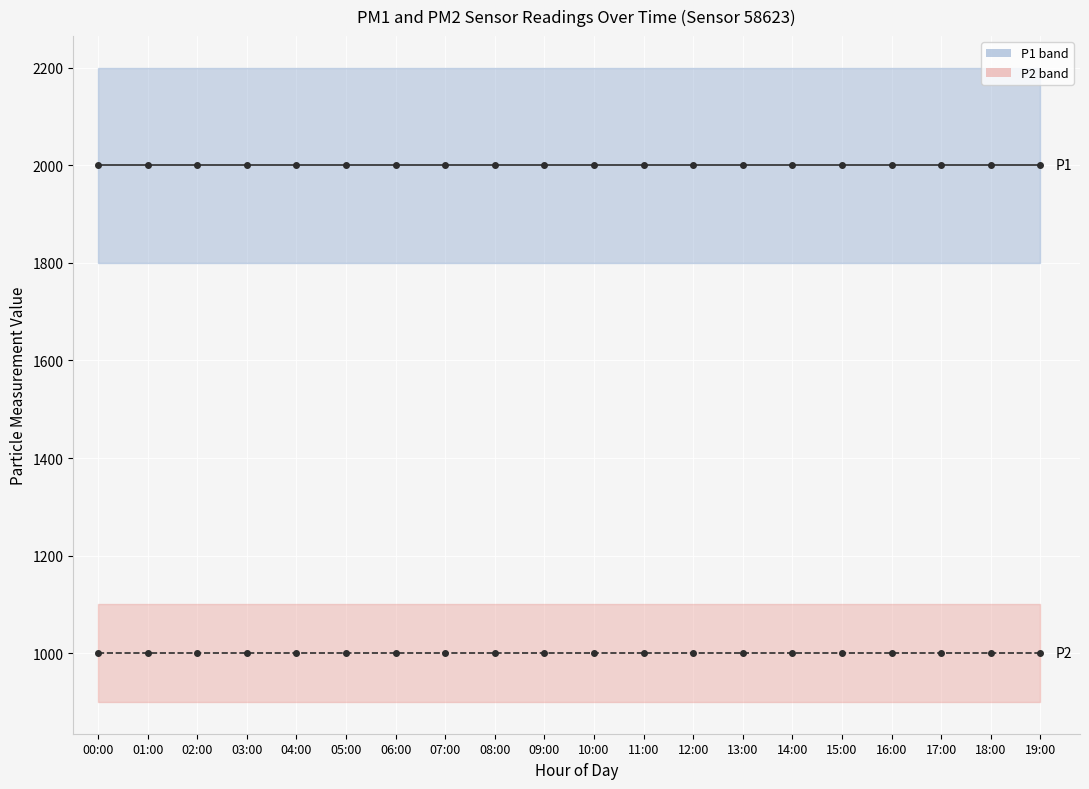

Reading left to right, list all the values displayed in this chart.

P1: 1999.9	1999.9	1999.9	1999.9	1999.9	1999.9	1999.9	1999.9	1999.9	1999.9	1999.9	1999.9	1999.9	1999.9	1999.9	1999.9	1999.9	1999.9	1999.9	1999.9
P2: 999.9	999.9	999.9	999.9	999.9	999.9	999.9	999.9	999.9	999.9	999.9	999.9	999.9	999.9	999.9	999.9	999.9	999.9	999.9	999.9